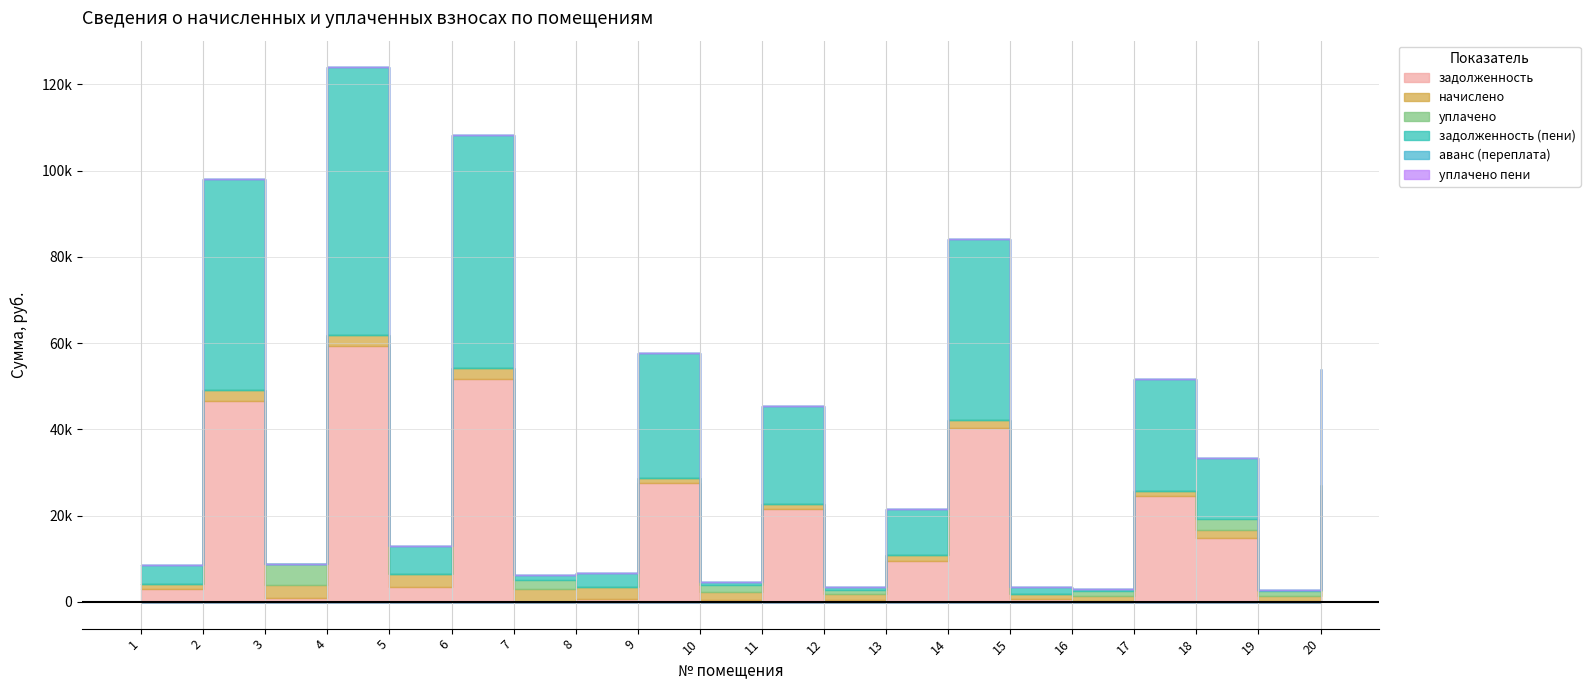

Is the value of уплачено пени at 14 greater than the value of начислено at 8?

No